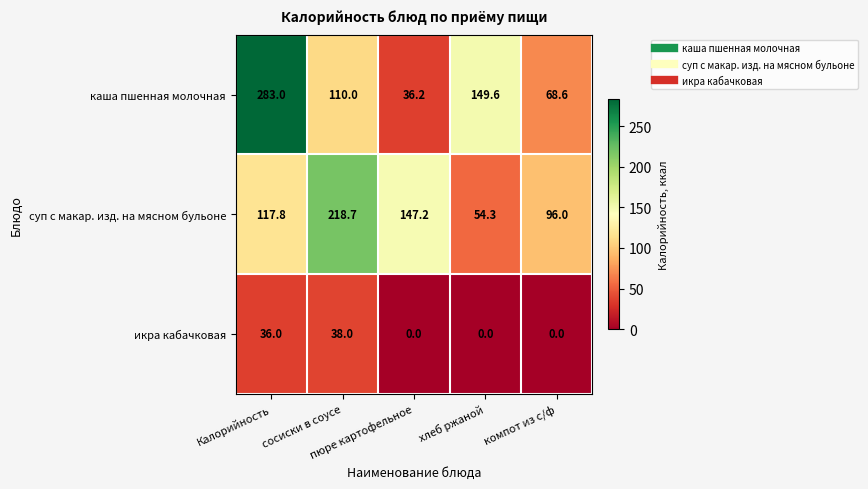

Rank the series by their maximum value, from highest to lowest.

каша пшенная молочная, суп с макар. изд. на мясном бульоне, икра кабачковая